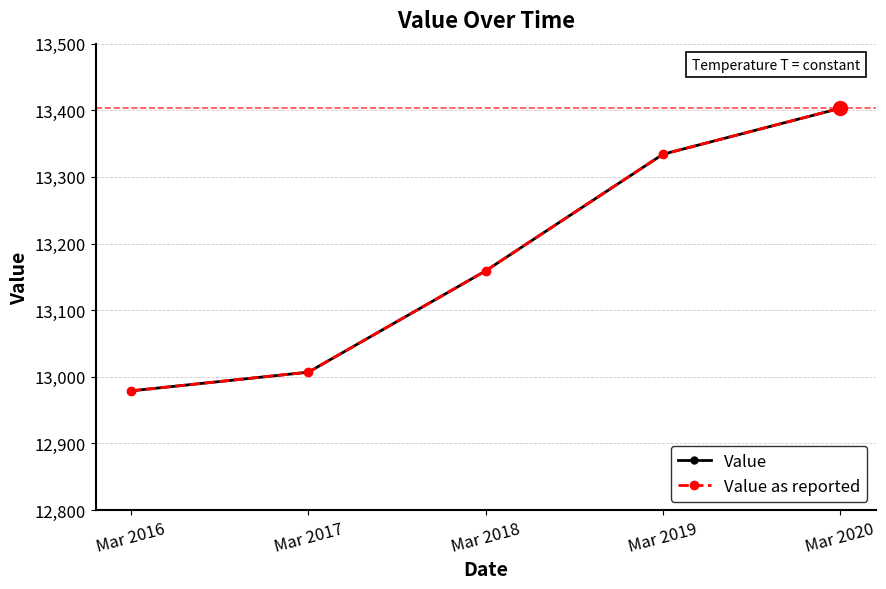

How many lines are shown in the chart?

2